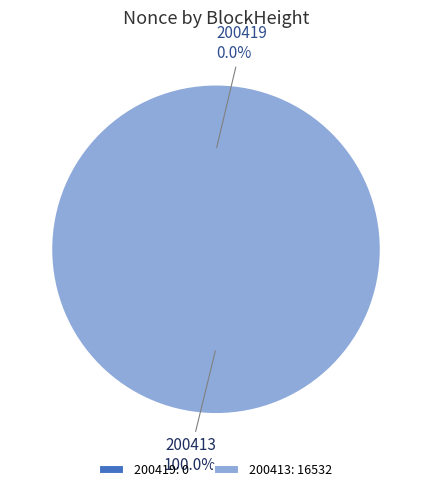

How many slices are in this pie chart?

2